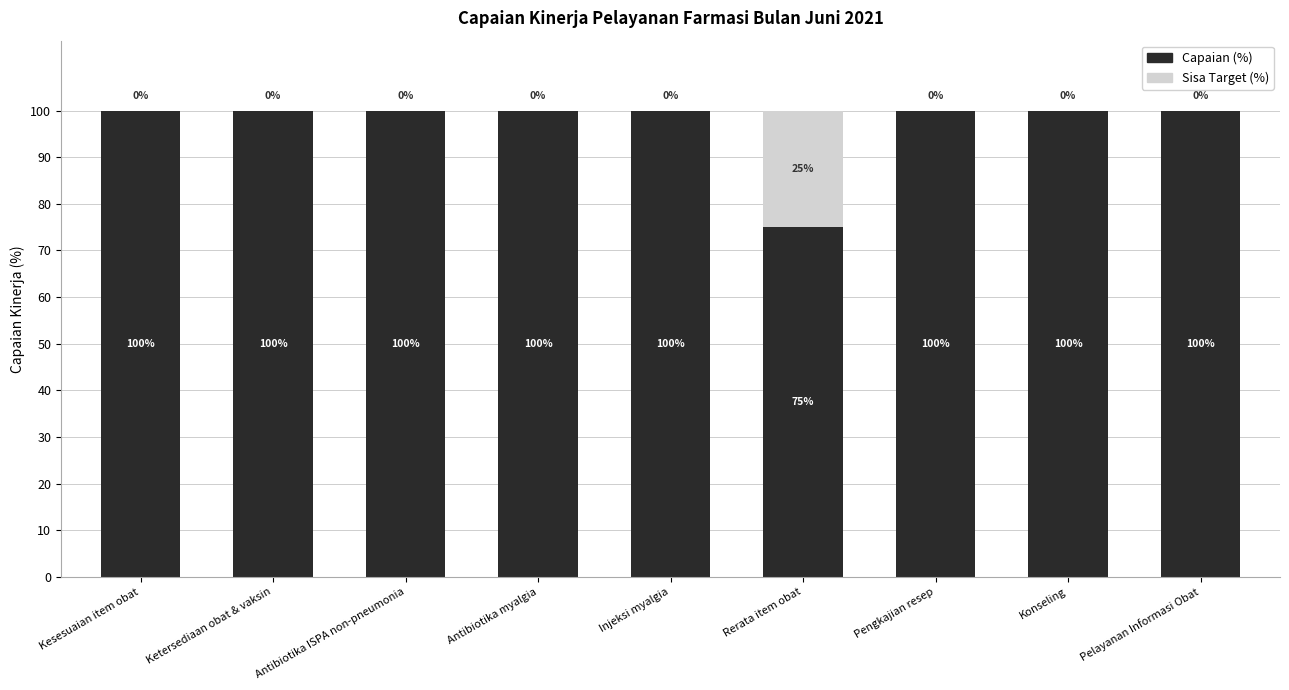

What is the maximum value for Capaian (%)?

100